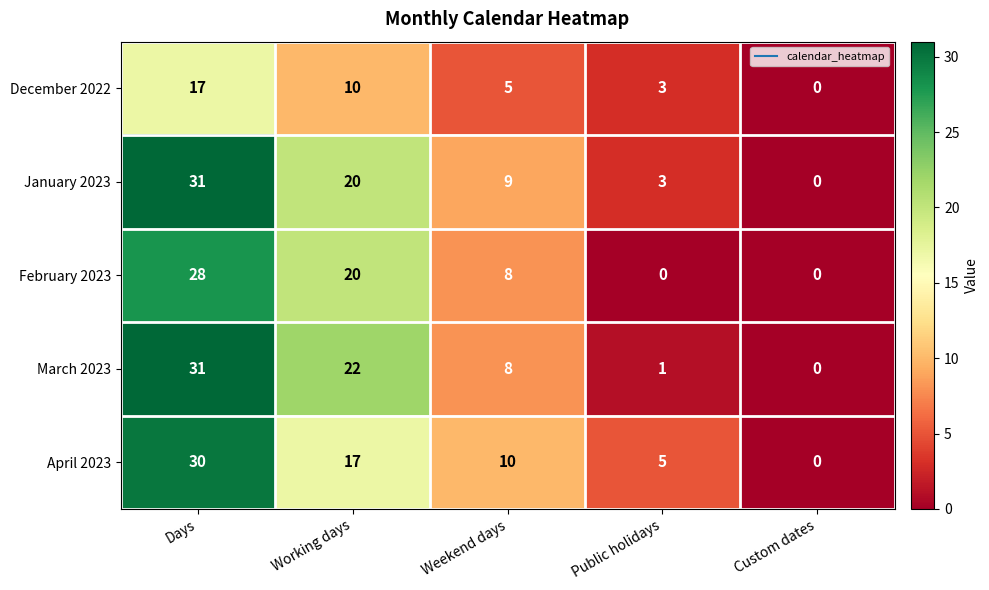

The April 2023 series shows 6 at Working days. True or false?

False